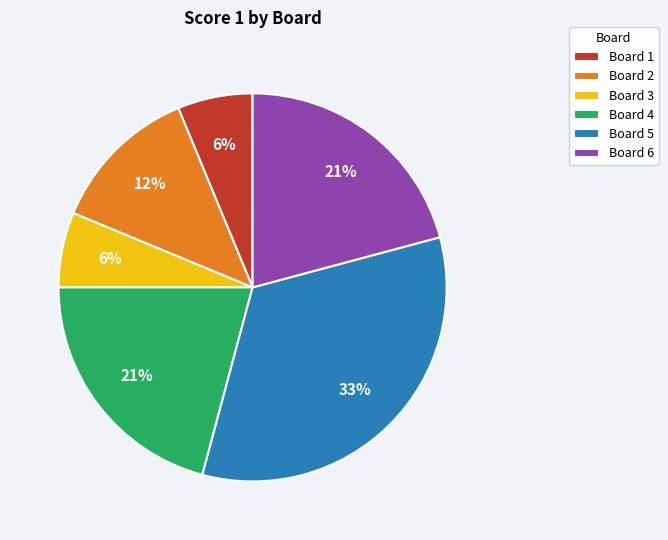

To the nearest percent, what is the average slice percentage?

17%